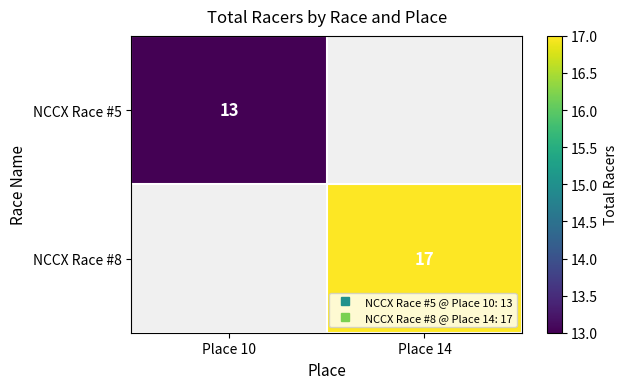

True or false: NCCX Race #5 has a value of 19.3 at Place 10.

False